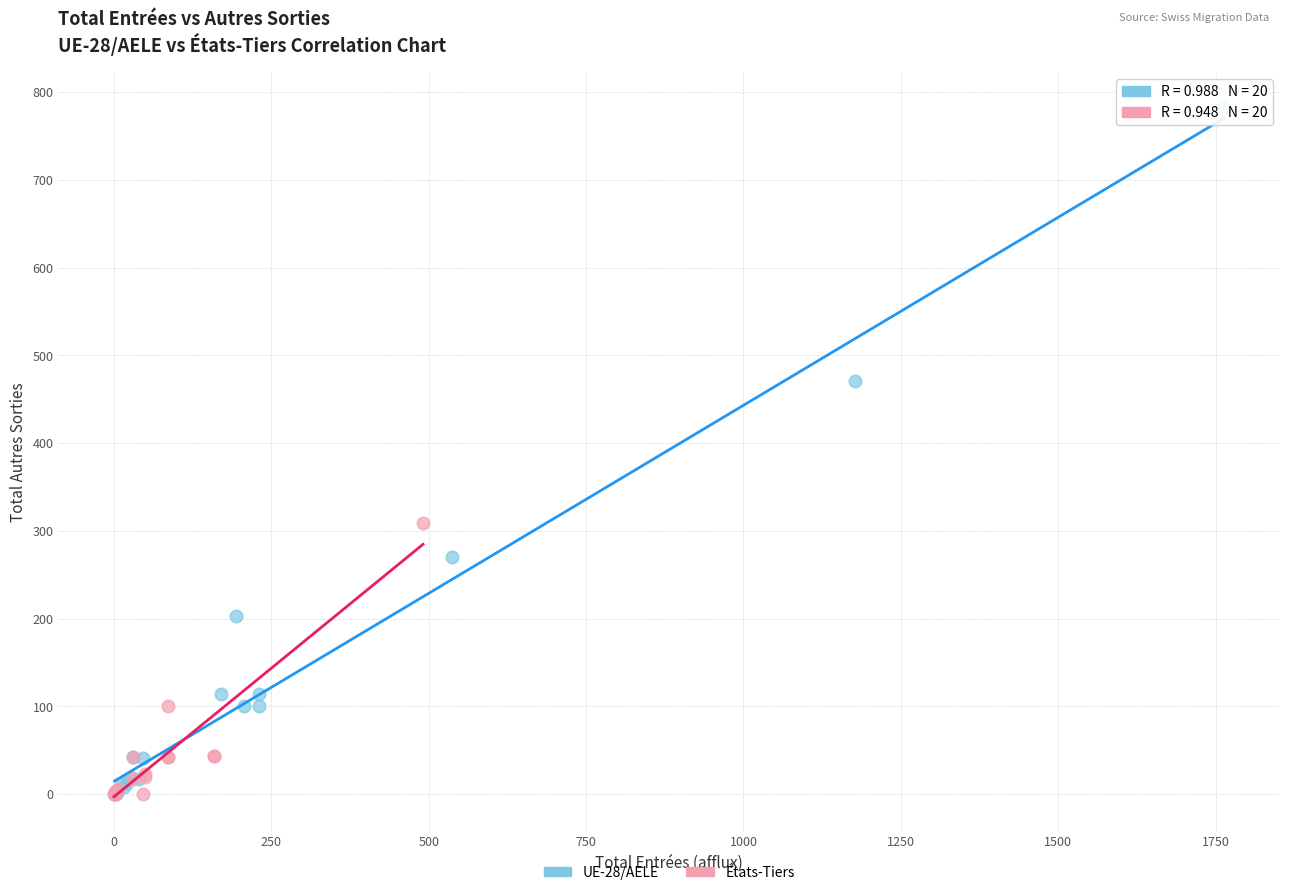

Which series has the largest Y range (max minus min)?

UE-28/AELE